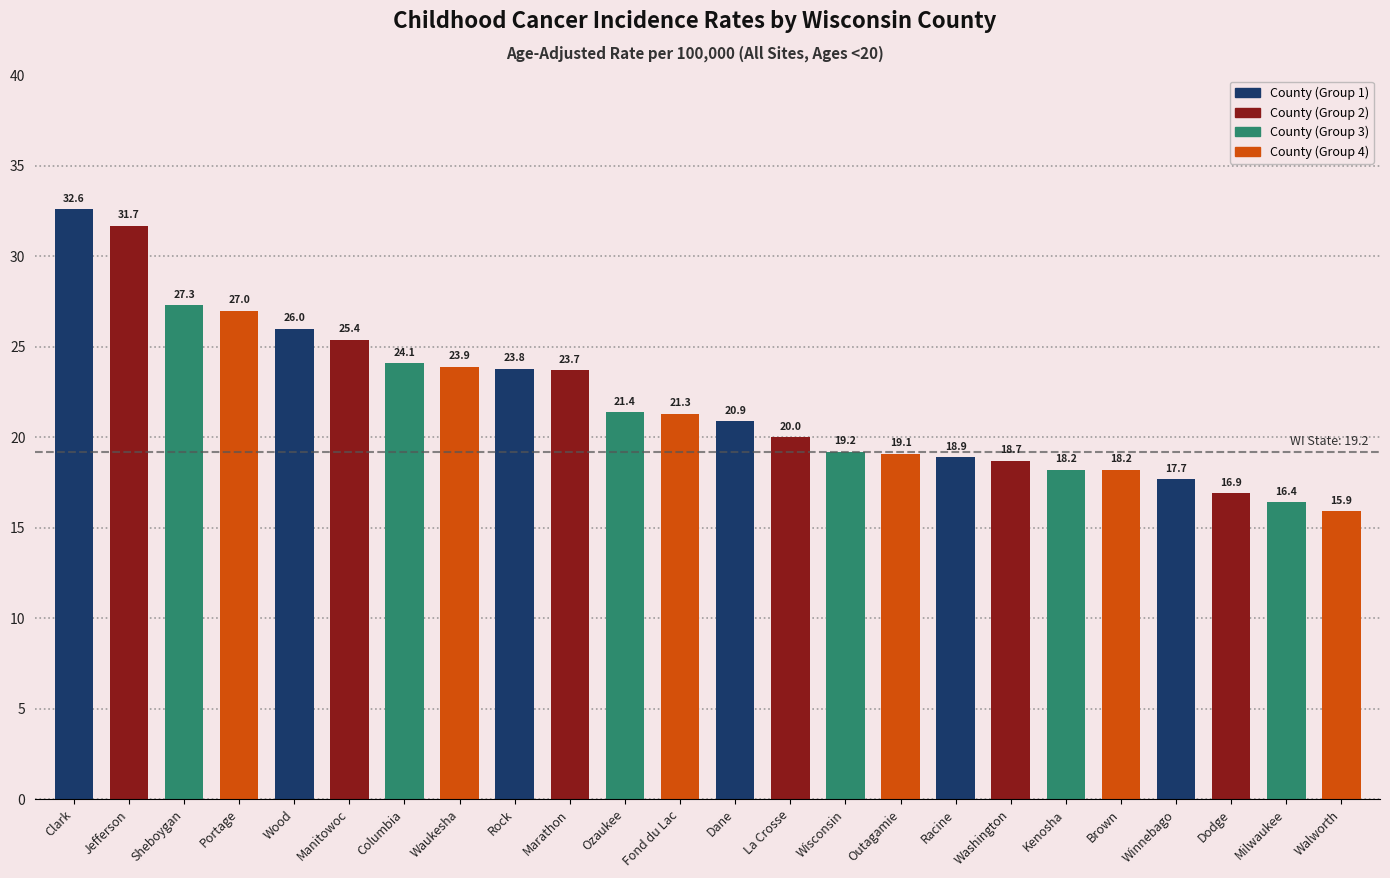

What is the change in value from Waukesha to Rock?

-0.1